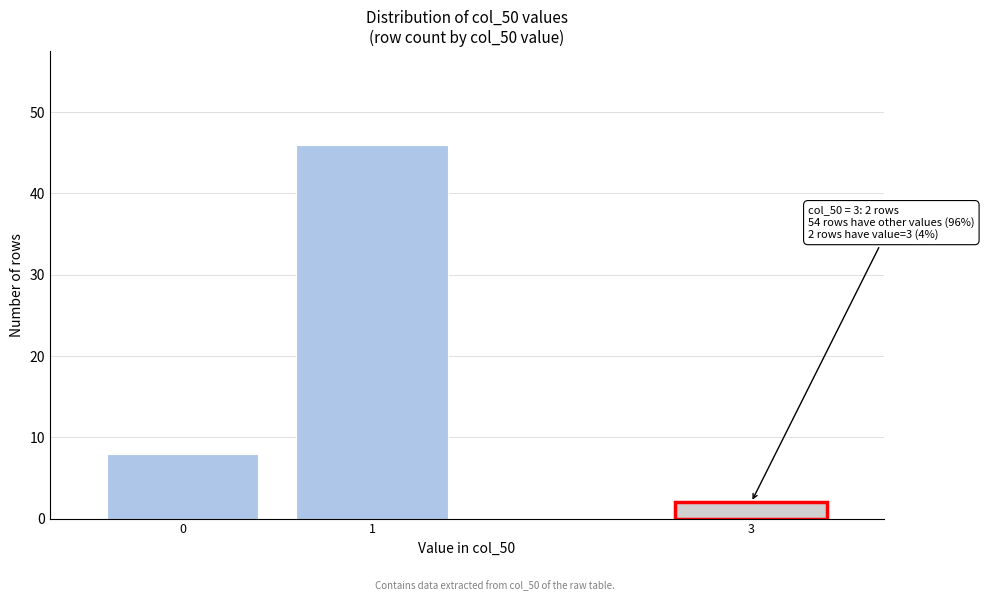

Reading left to right, extract all data points from this chart.

0=8	1=46	3=2